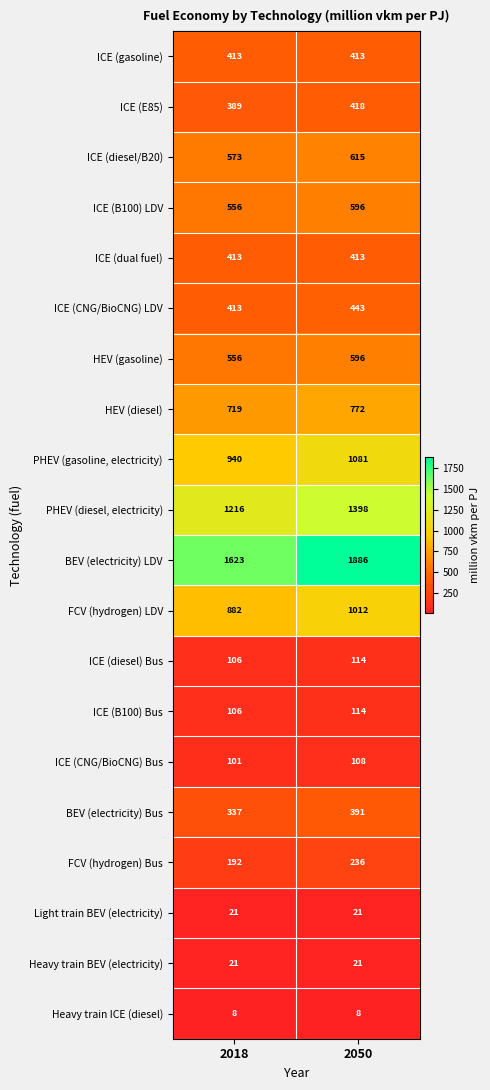

What is the average value of the FCV (hydrogen) LDV series?

947